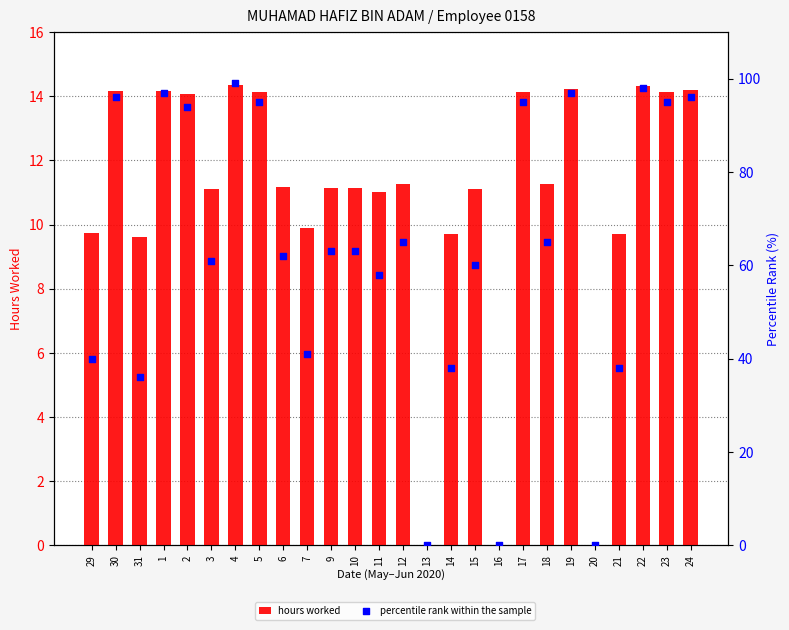

Which series has the largest total across all categories?

percentile rank within the sample